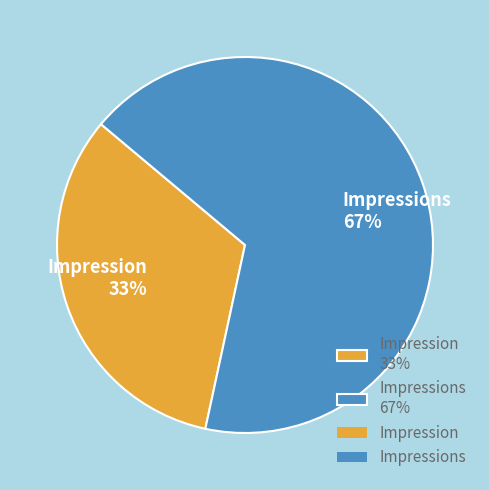

True or false: Impression 33% accounts for 41% of the total.

False